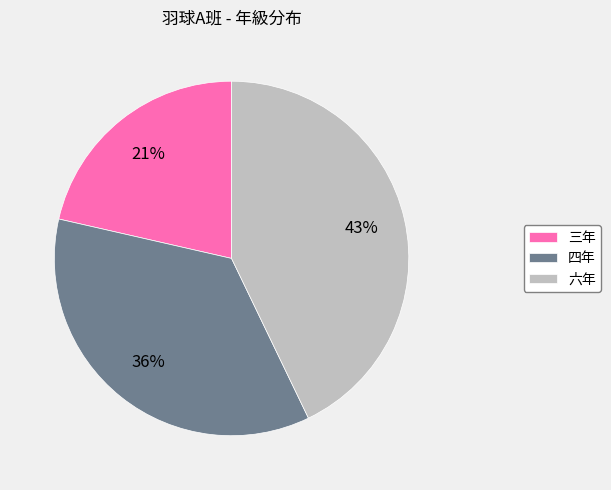

Rank the categories by value from highest to lowest.

六年, 四年, 三年